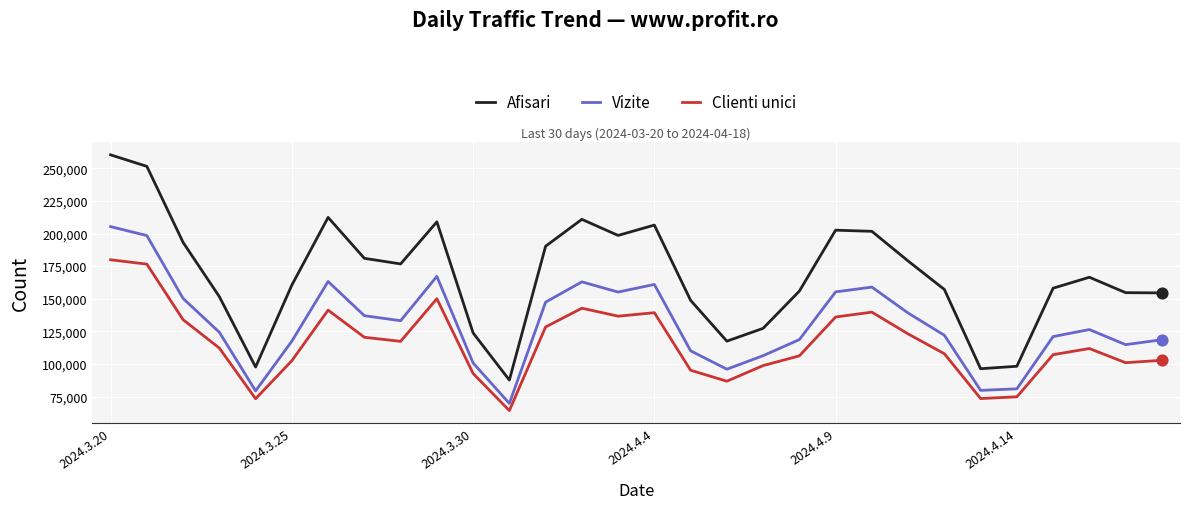

Which series has the largest range (max minus min)?

Afisari